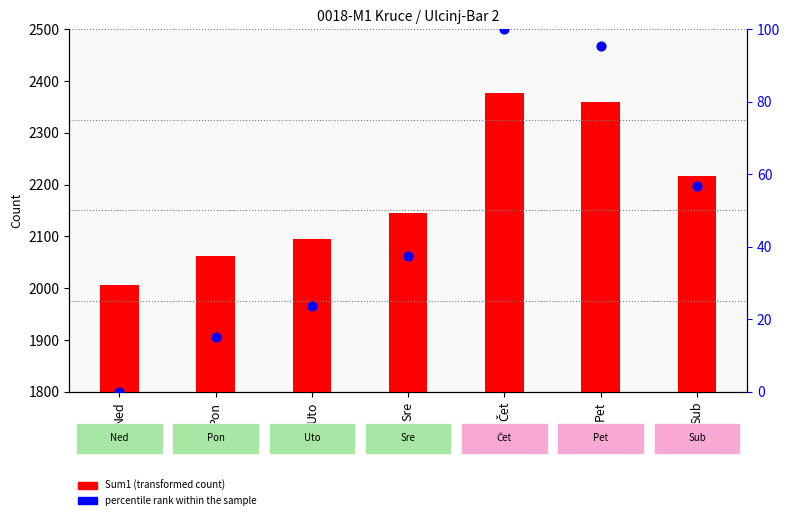

Which series has the largest Y range (max minus min)?

Sum1 (transformed count)